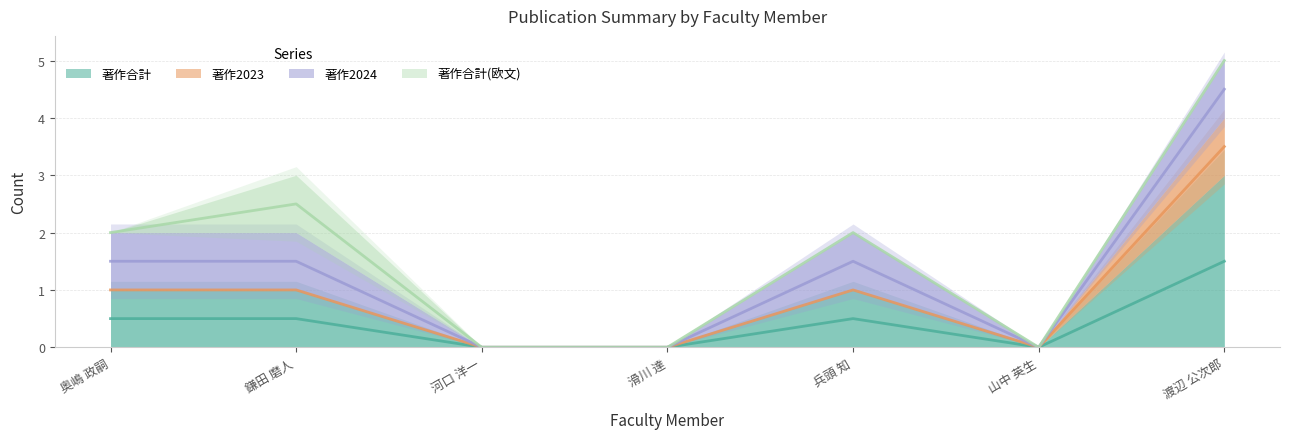

At which label does 著作合計 first exceed 1?

渡辺 公次郎